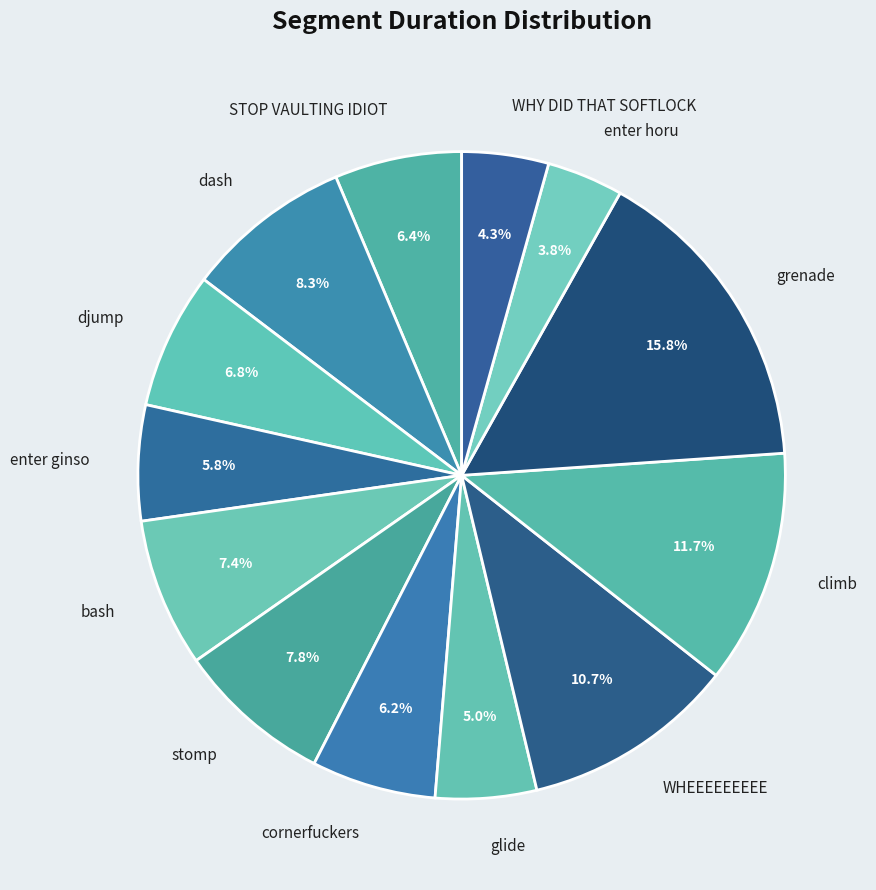

Which slice is the smallest?

enter horu